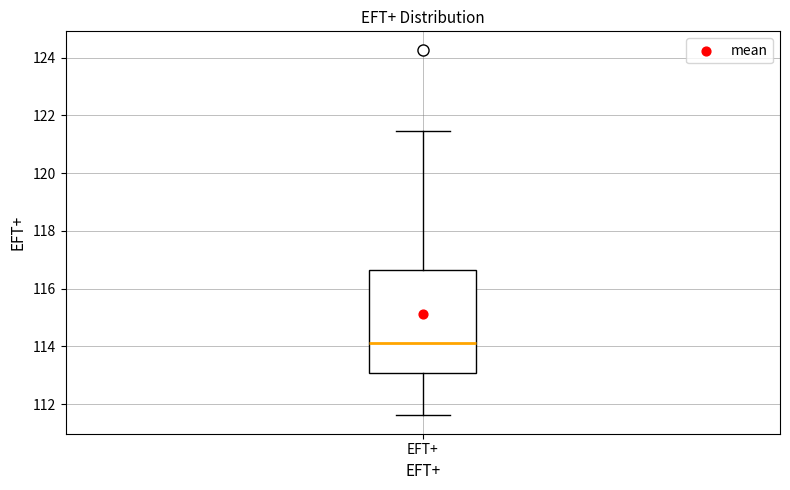

Where is the lower edge of the box for EFT+ on the y-axis? The values are not printed on the chart, so give them approximately, as read against the axis.

113.0